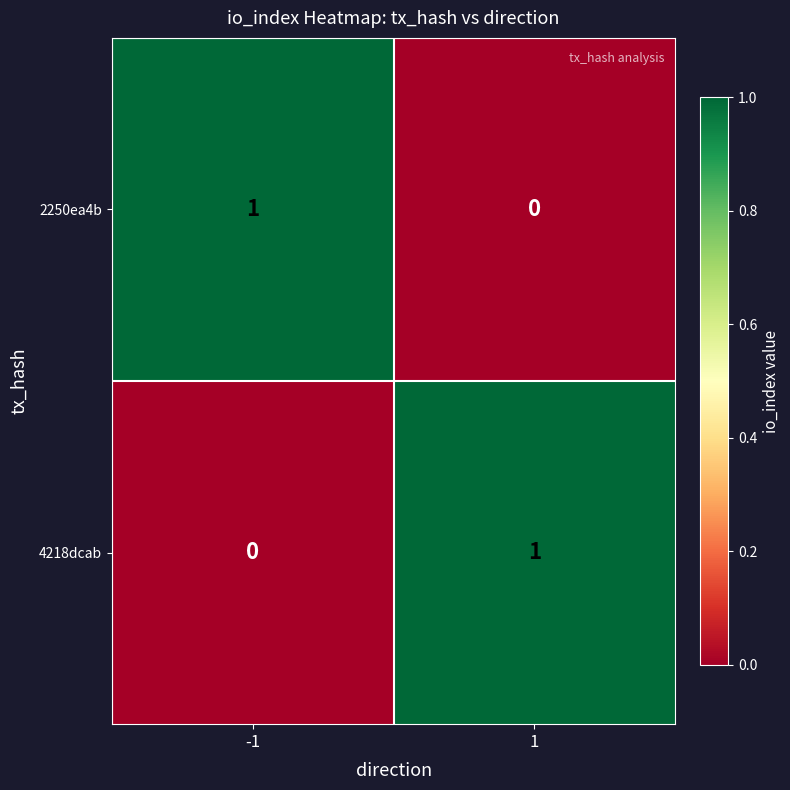

What is the total value across all series at -1?

1